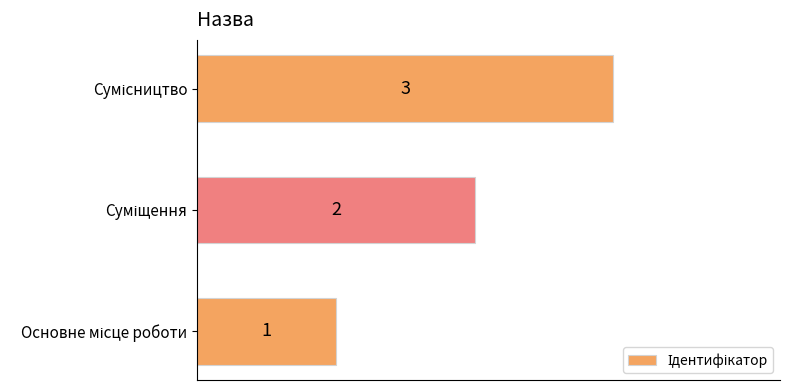

What is the greatest value displayed?

3